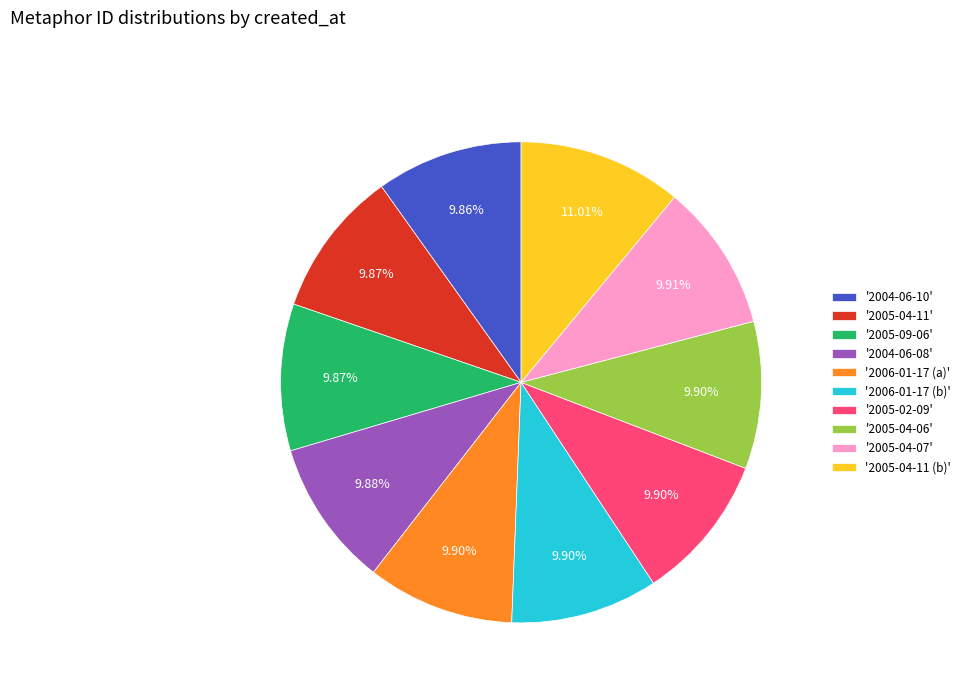

Do '2006-01-17 (b)' and '2005-04-06' together represent more than half of the pie?

No